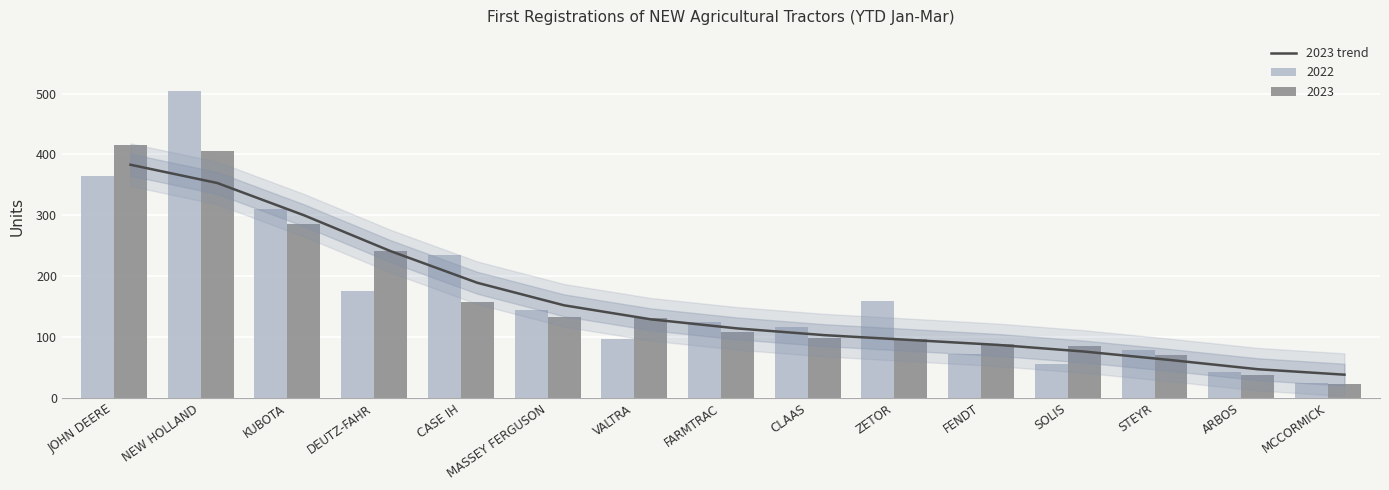

What is the minimum value for 2023 trend?

38